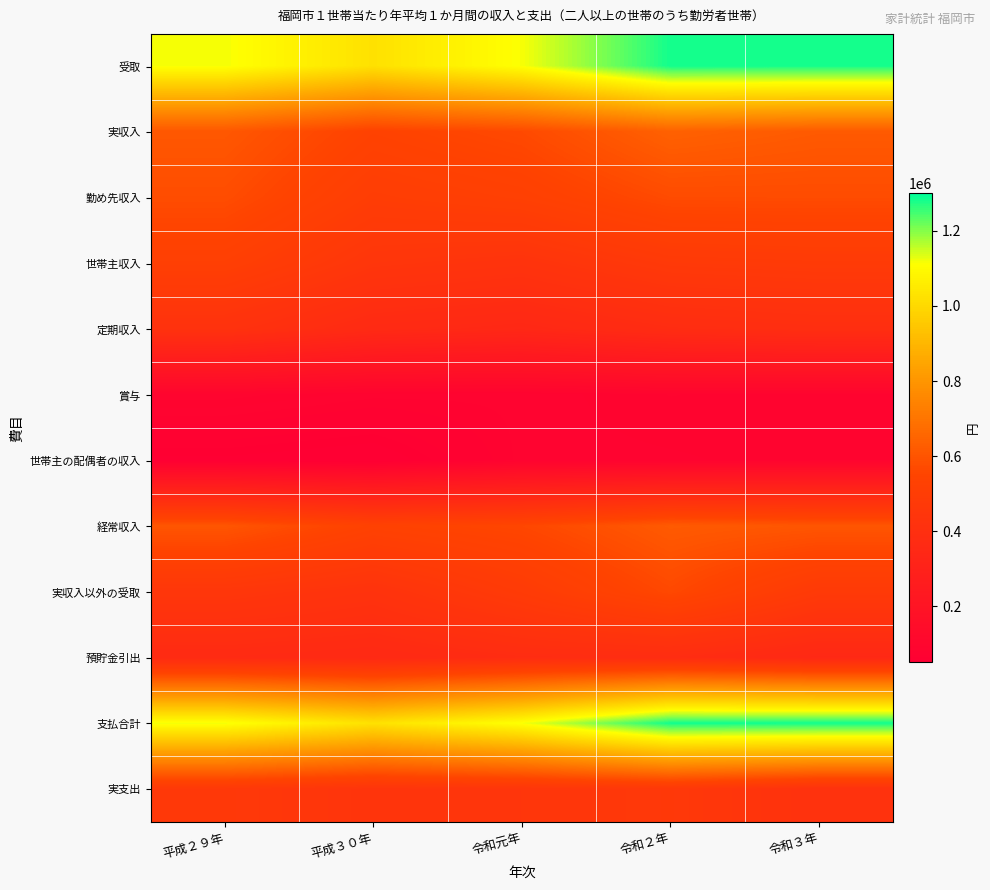

At which category is the sum across all series the highest?

令和２年